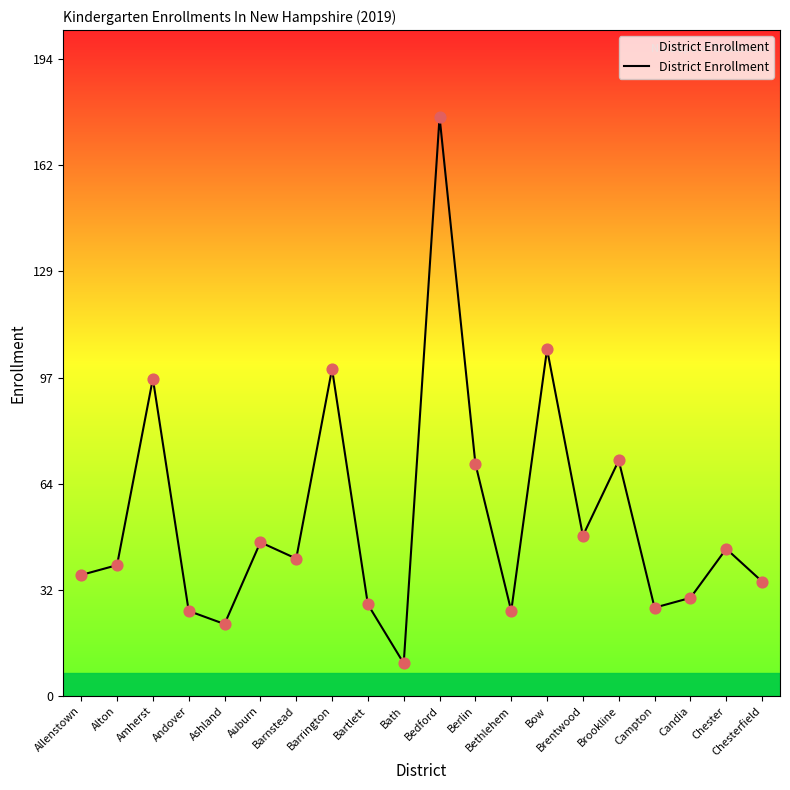

What is the change in value from Bartlett to Chesterfield?

+7